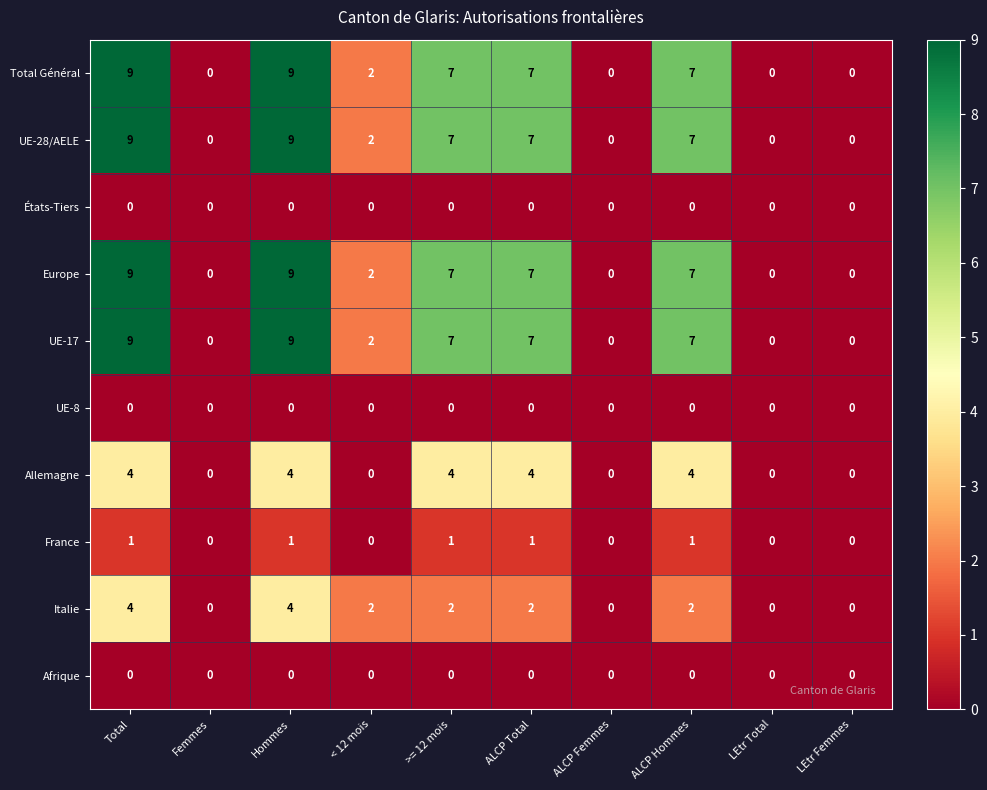

At how many categories does at least one series exceed 5?

5